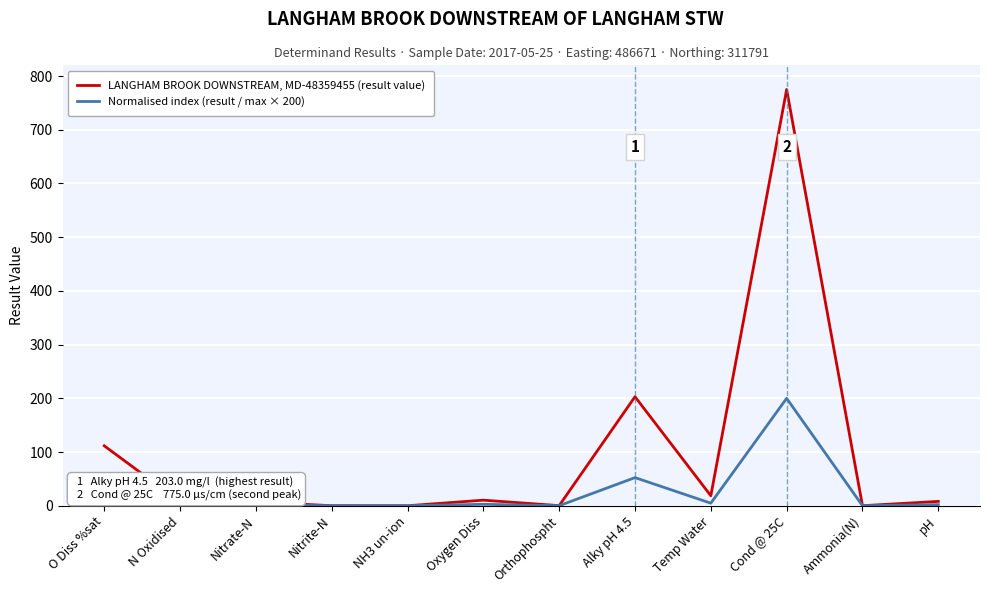

What is the approximate value of LANGHAM BROOK DOWNSTREAM, MD-48359455 (result value) at O Diss %sat?

111.6